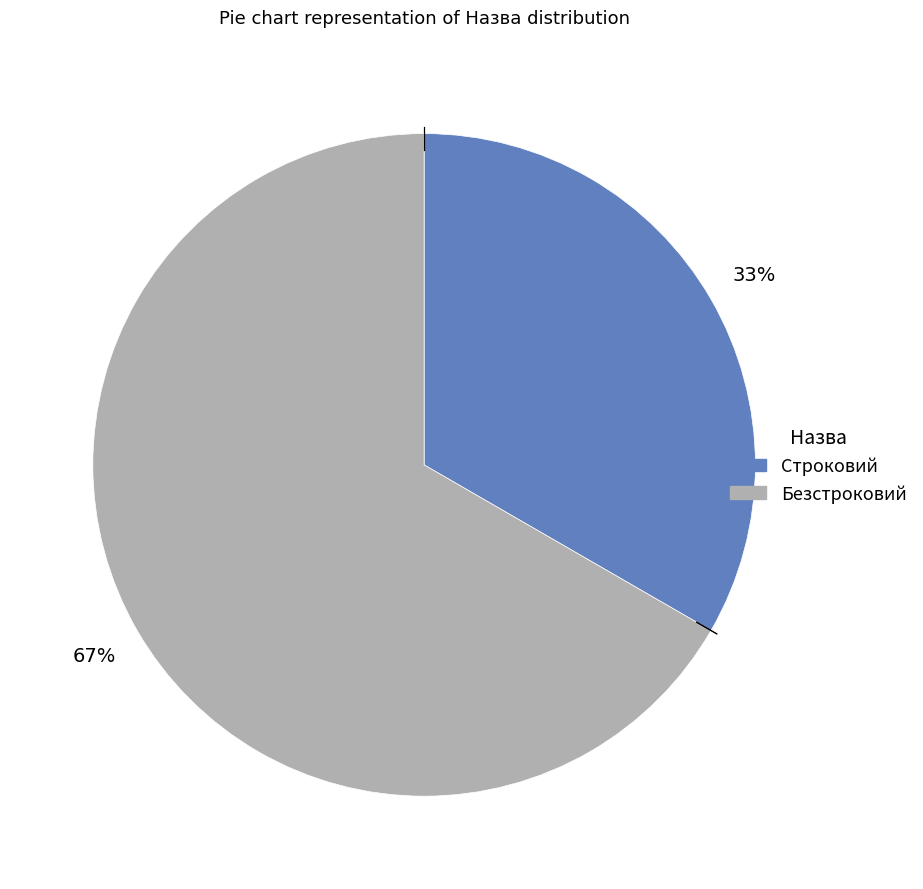

Between Строковий and Безстроковий, which is larger?

Безстроковий